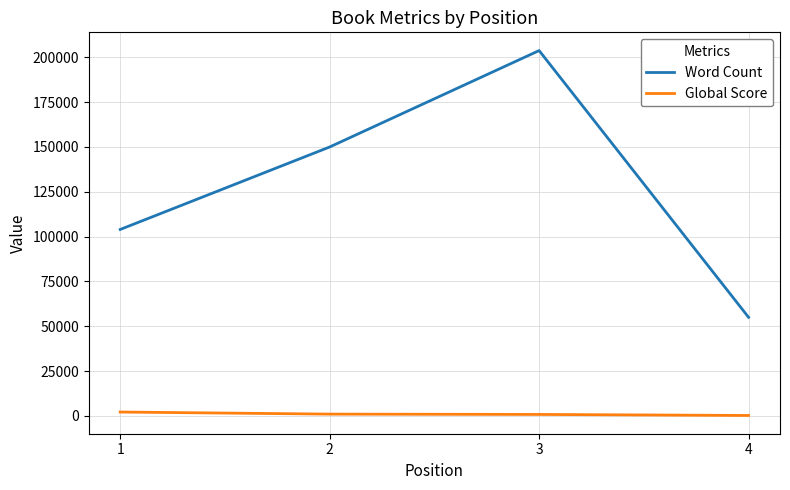

Which series has the largest total across all categories?

Word Count